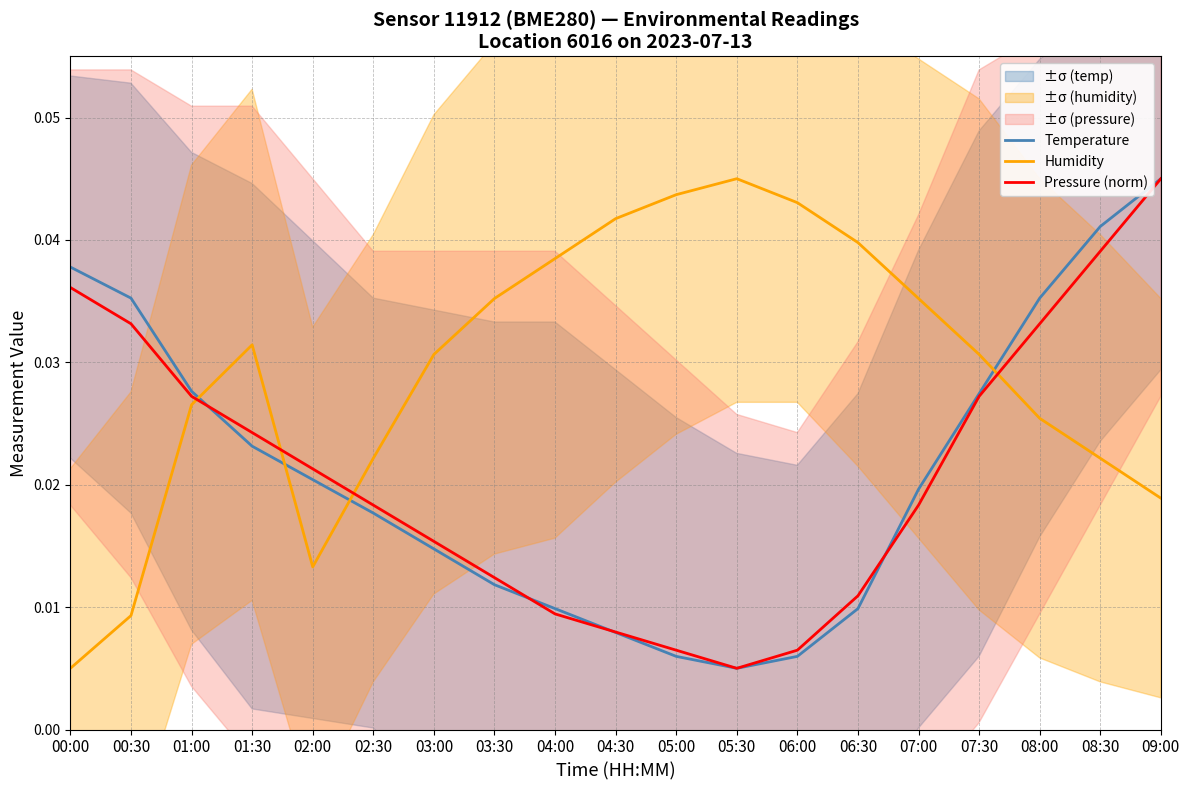

True or false: Temperature has more than 0 interior local peaks.

False